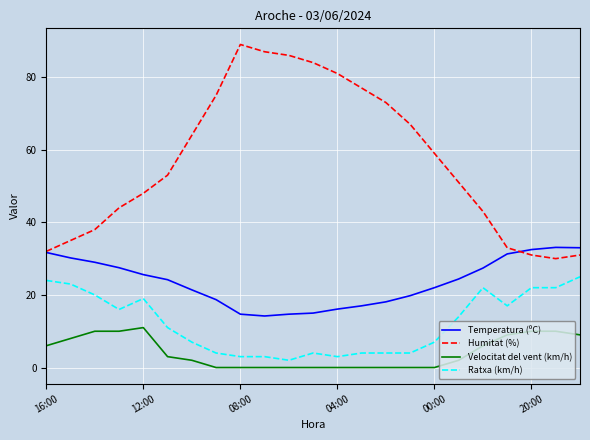

Which series has the largest total across all categories?

Humitat (%)